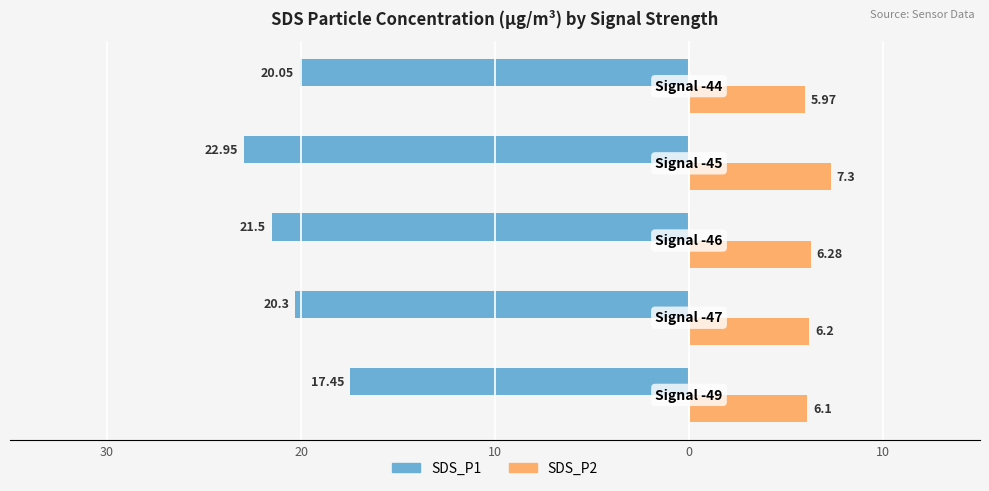

What are all the series names shown in the legend?

SDS_P1, SDS_P2